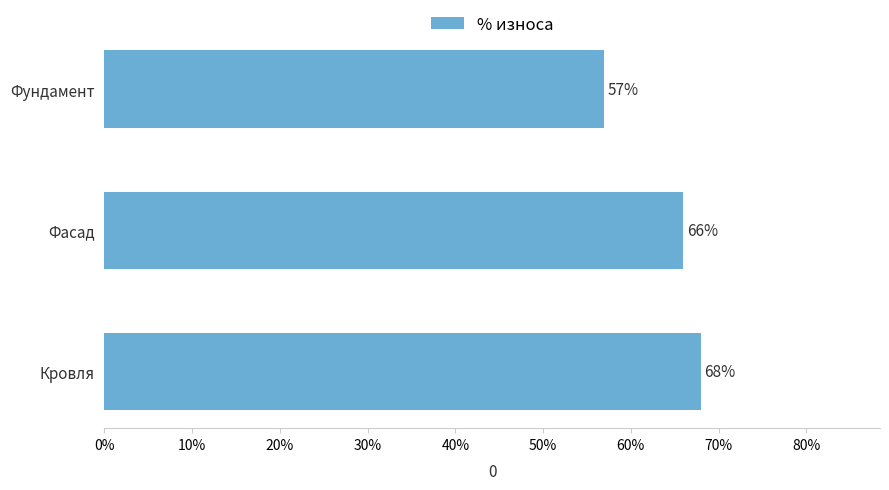

What is the minimum value shown in the chart?

0.6